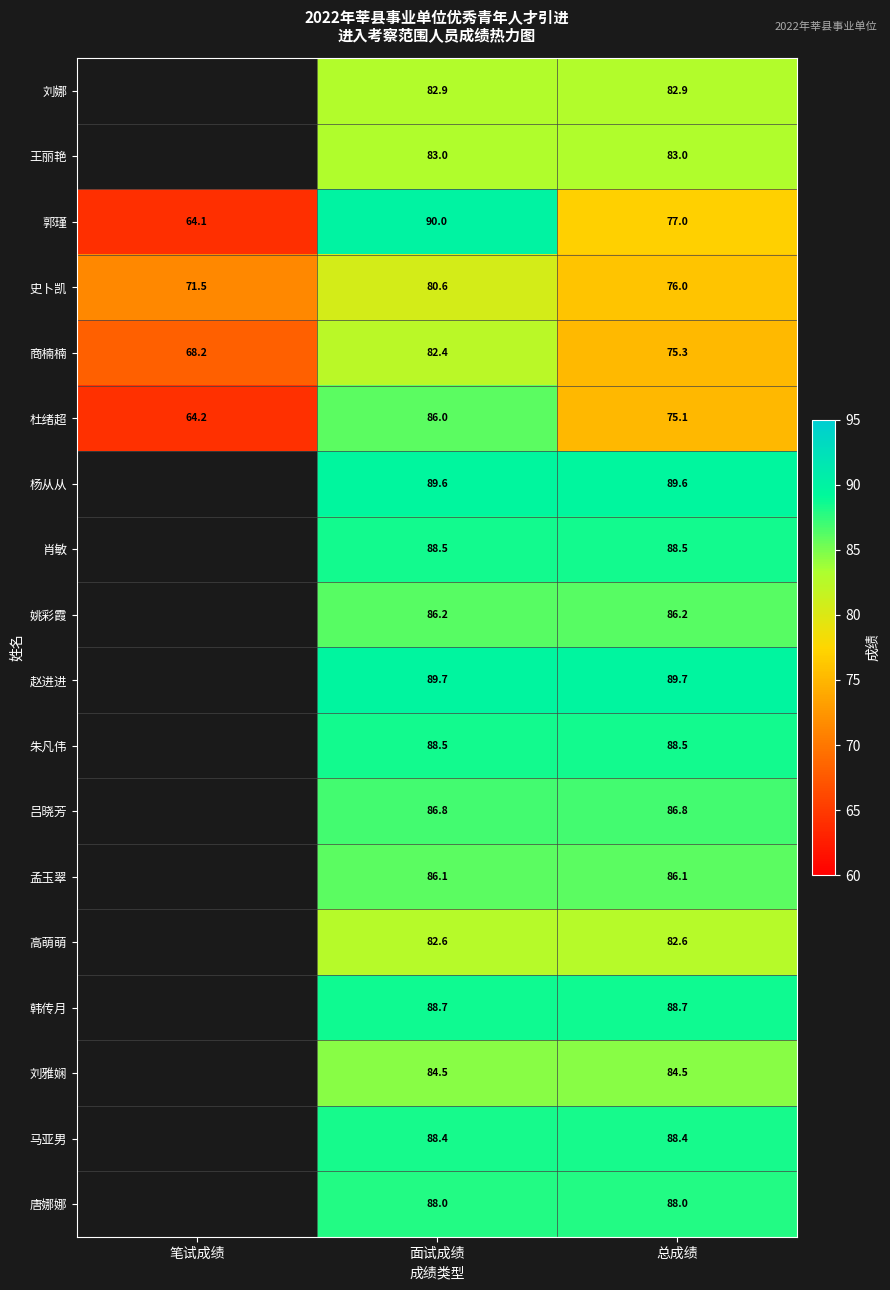

Rank the categories by 史卜凯 value from lowest to highest.

笔试成绩, 总成绩, 面试成绩